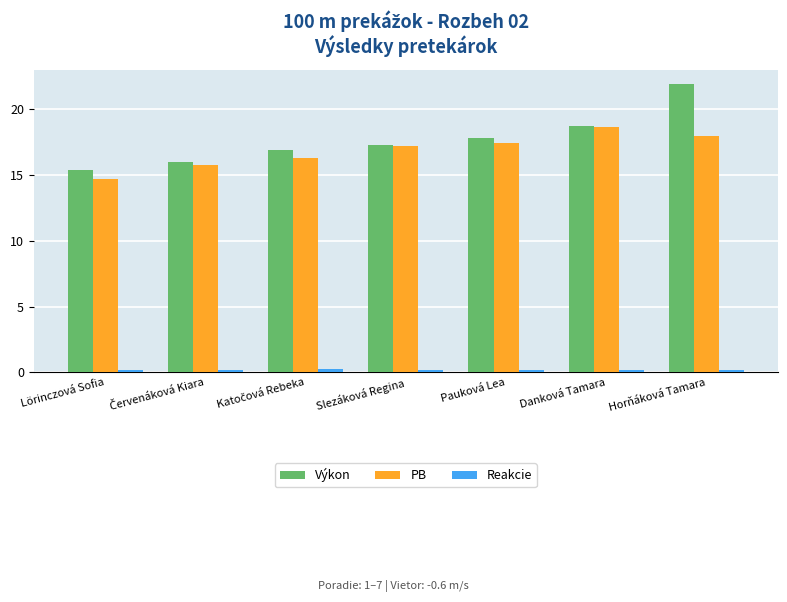

What is the sum of the PB values at Lörinczová Sofia and Pauková Lea?

32.1